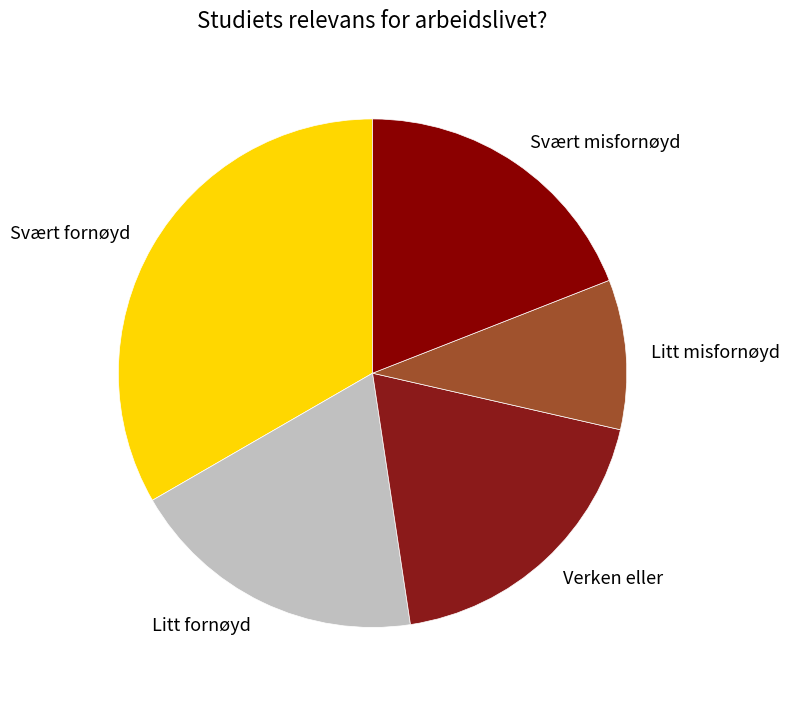

How many segments does this pie chart have?

5